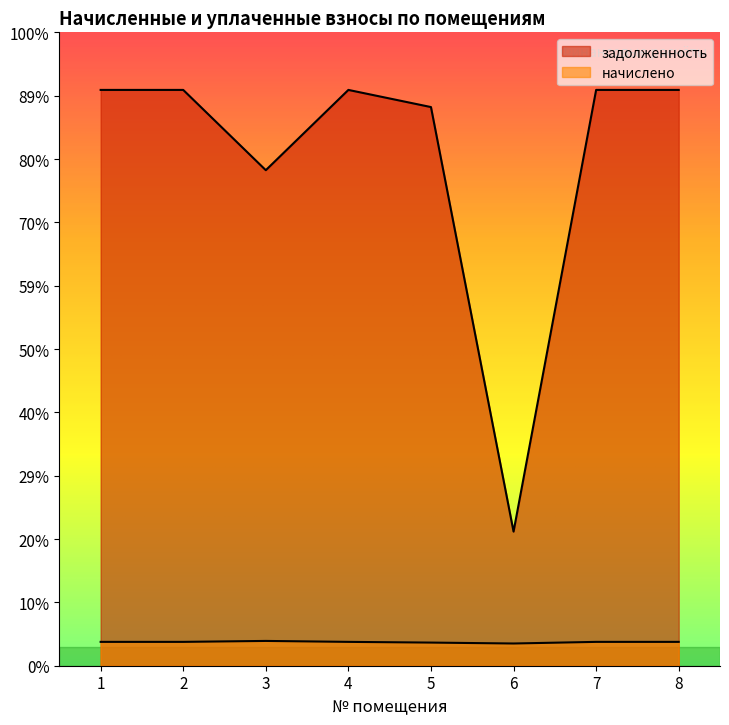

What is the highest value of the начислено series?

1429.3